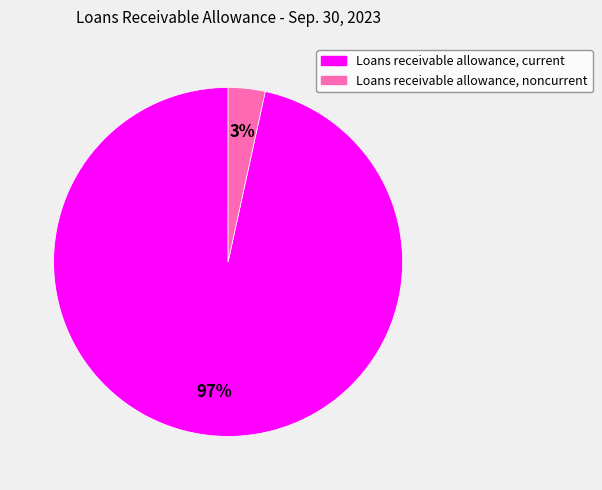

True or false: Loans receivable allowance, current accounts for 89% of the total.

False